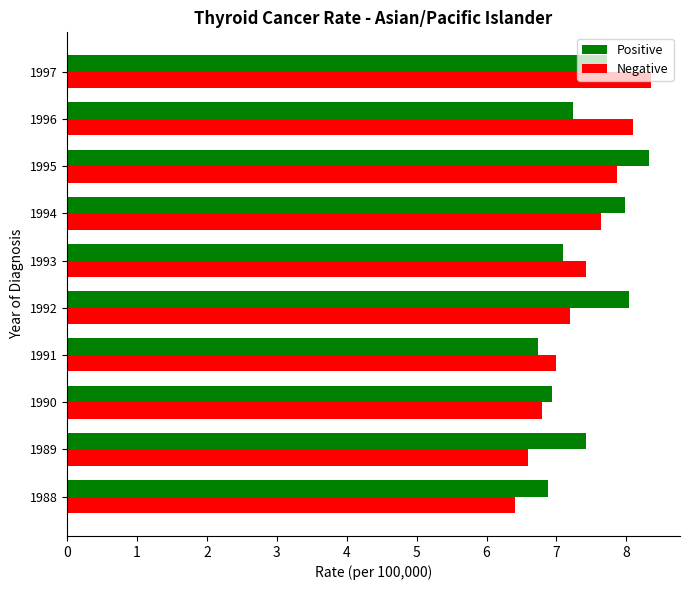

What is the minimum value for Negative?

6.4